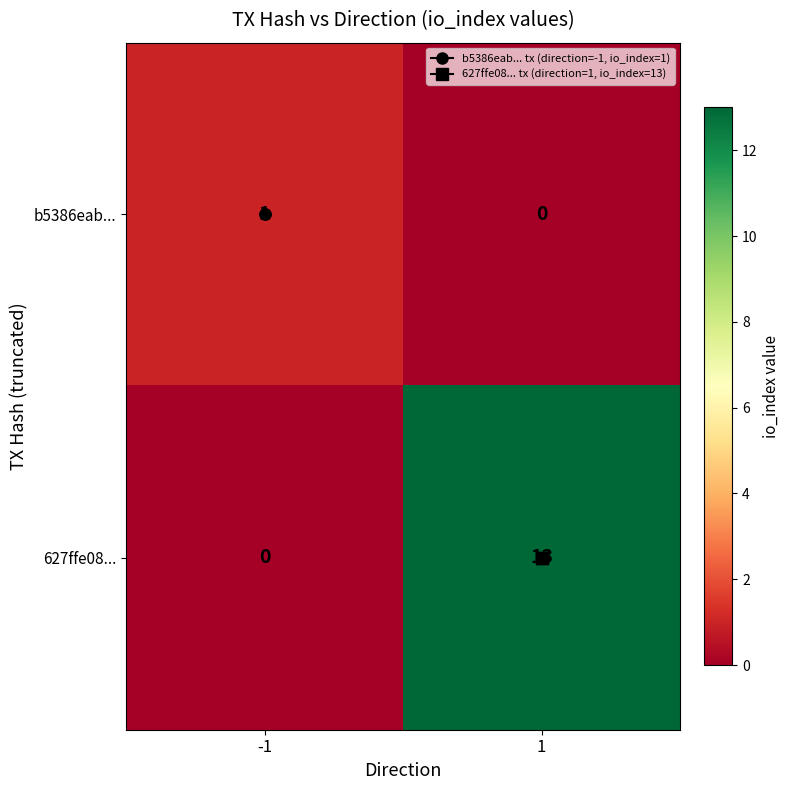

List the labels in order of b5386eab... value, largest first.

-1, 1